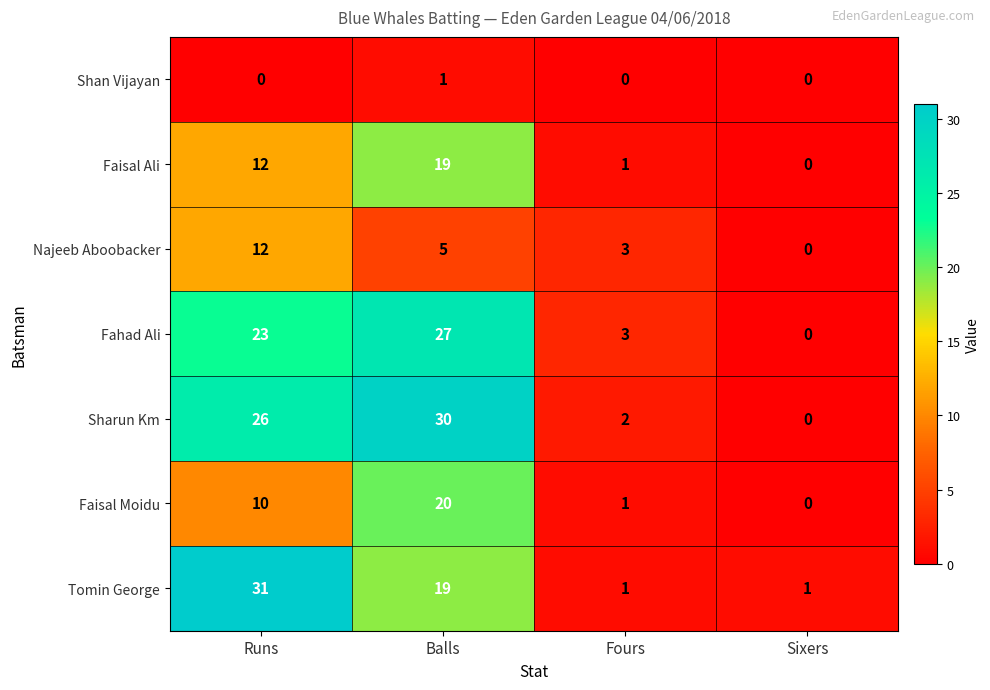

Count the number of data series in this chart.

7